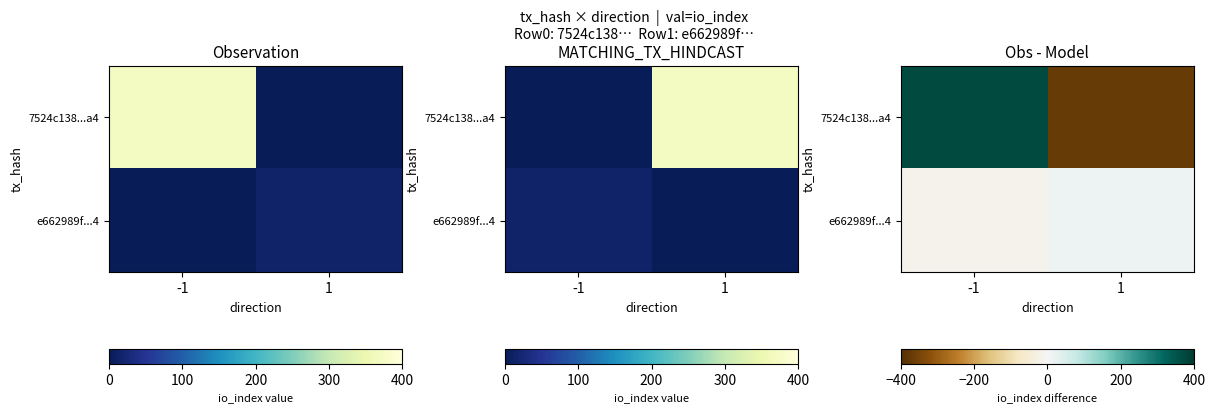

True or false: e662989f...4 has a value of 15 at 1.

True